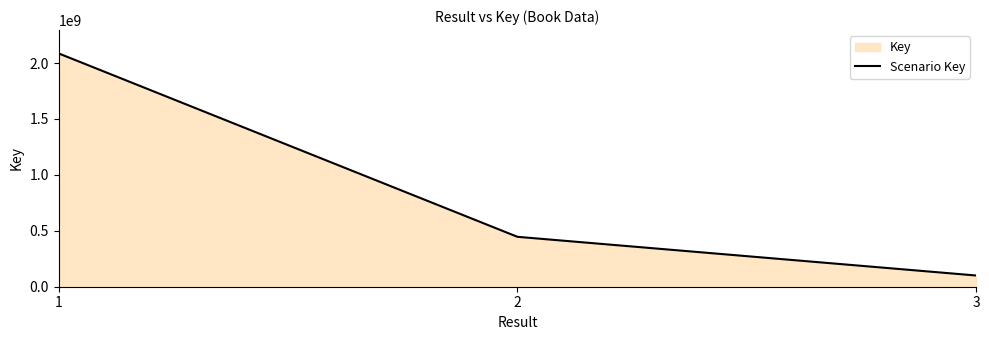

Rank the categories by value from lowest to highest.

3, 2, 1